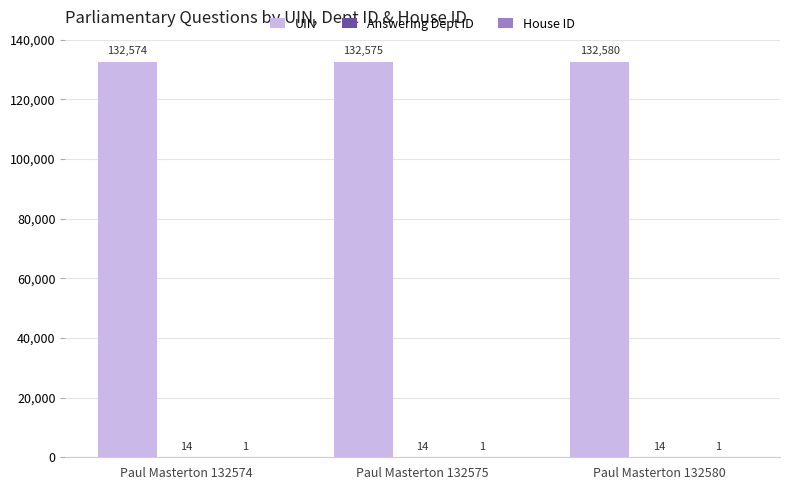

Where is UIN nearest to the value 132577?

Paul Masterton 132575